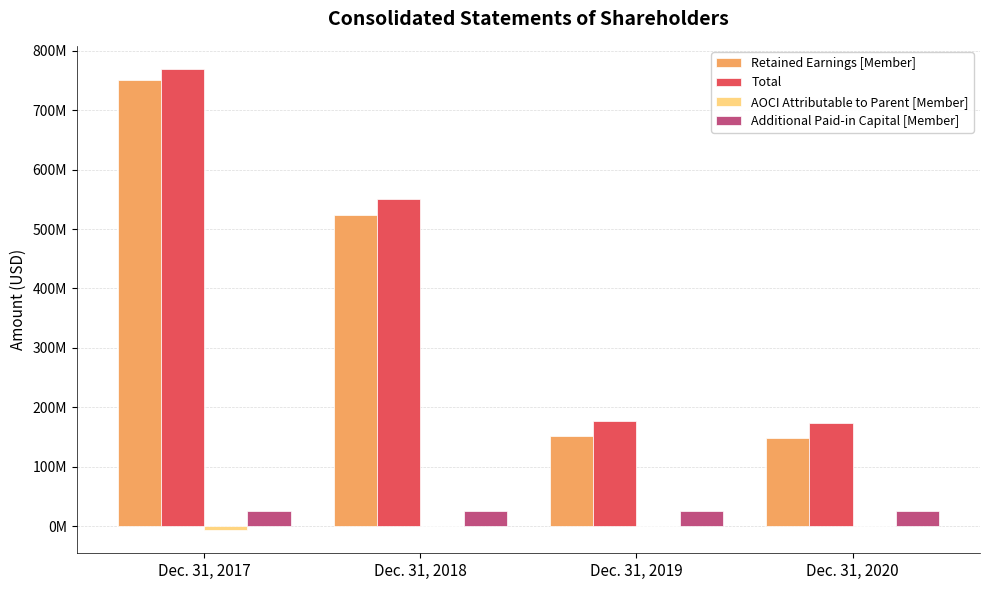

Does the chart contain stacked bars?

No